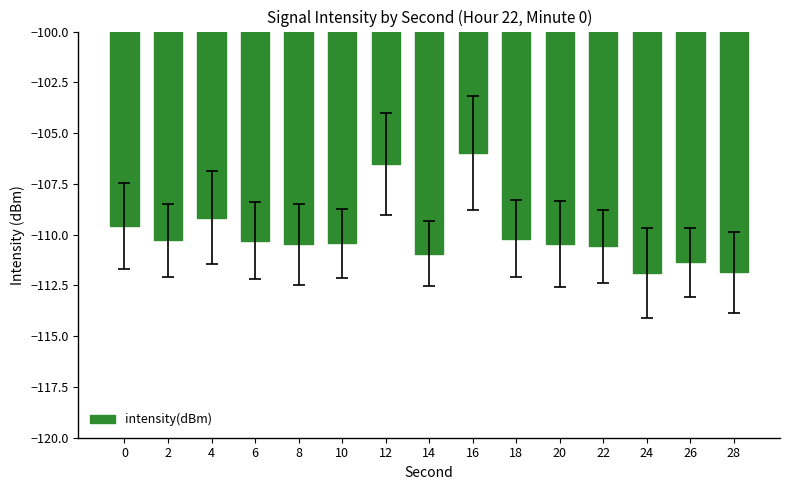

What is the value of the 6th bar from the left?

-110.4